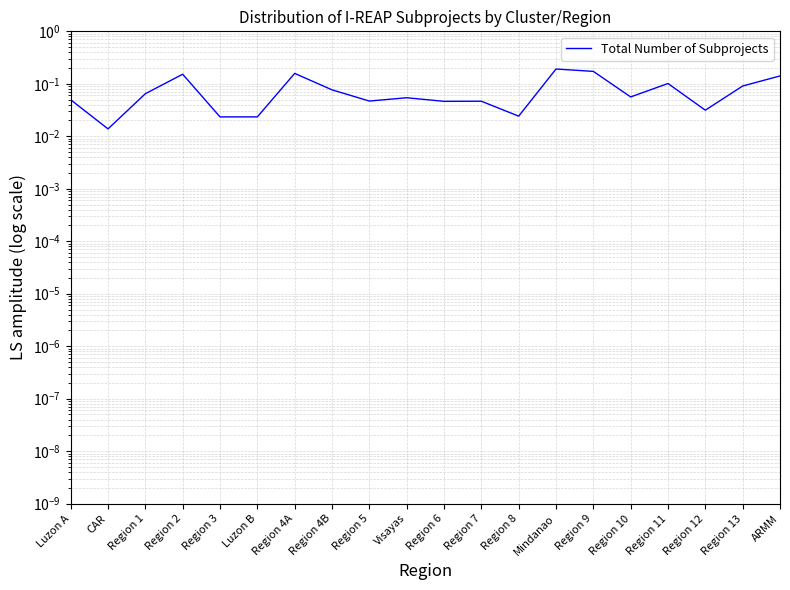

The chart shows a value of 0.1 at Region 1. True or false?

True